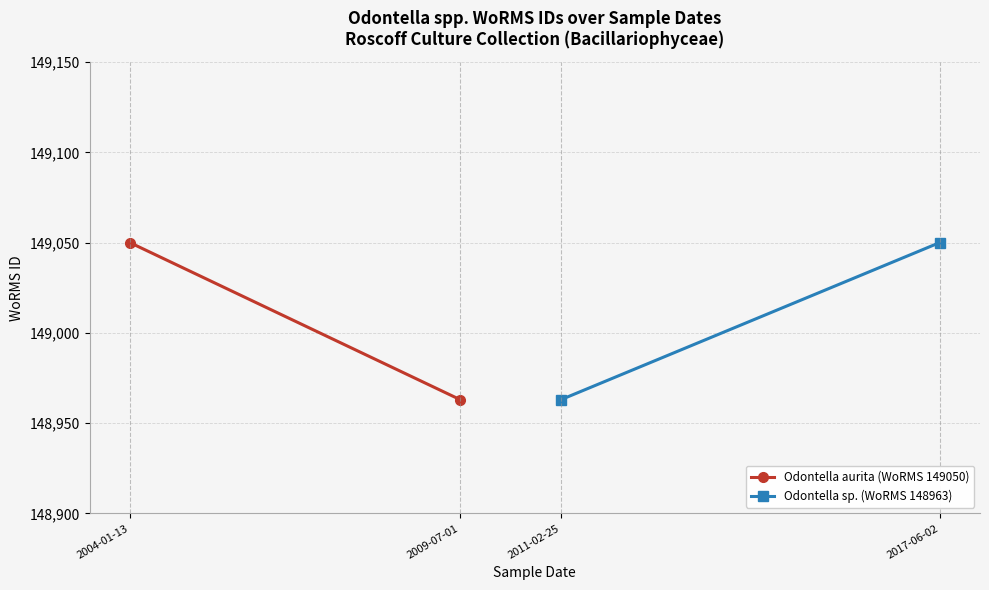

What is the smallest value displayed?

148963